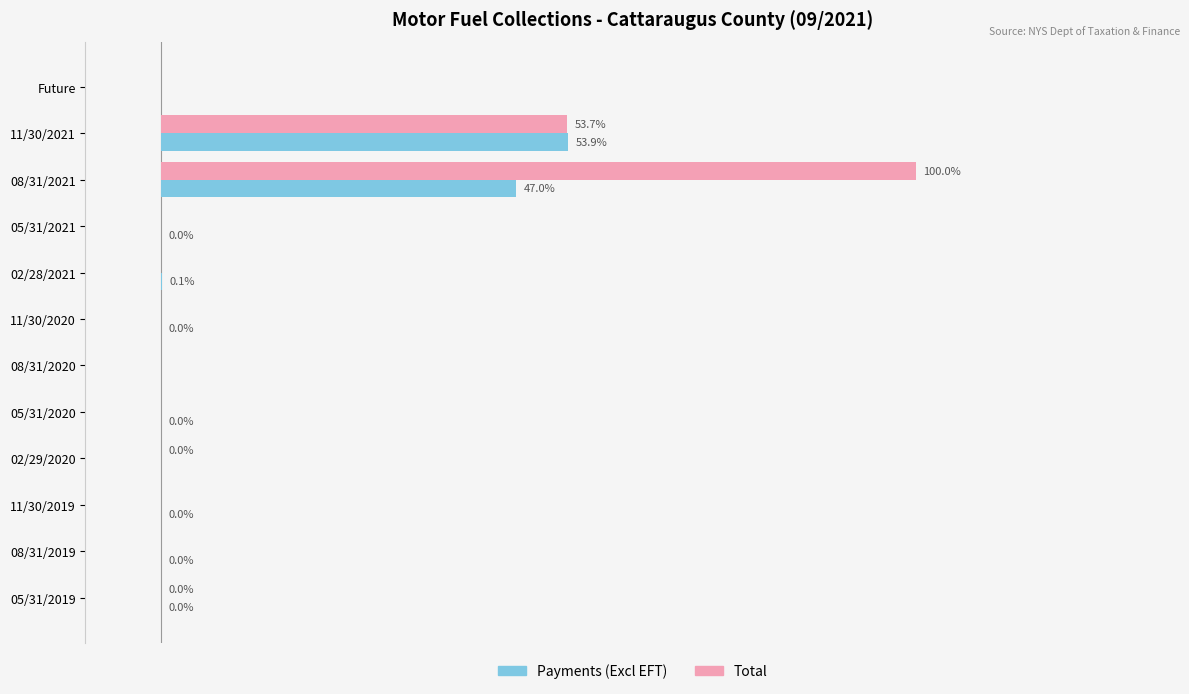

What are all the series names shown in the legend?

Payments (Excl EFT), Total